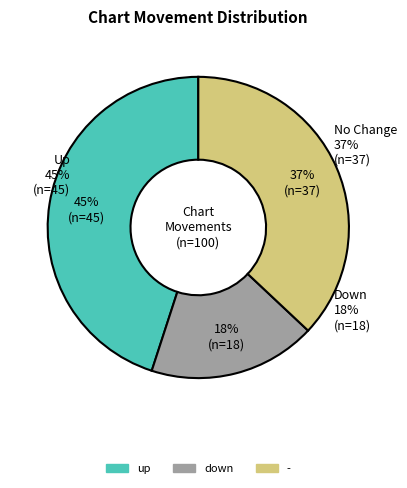

Count the number of slices in the pie.

3